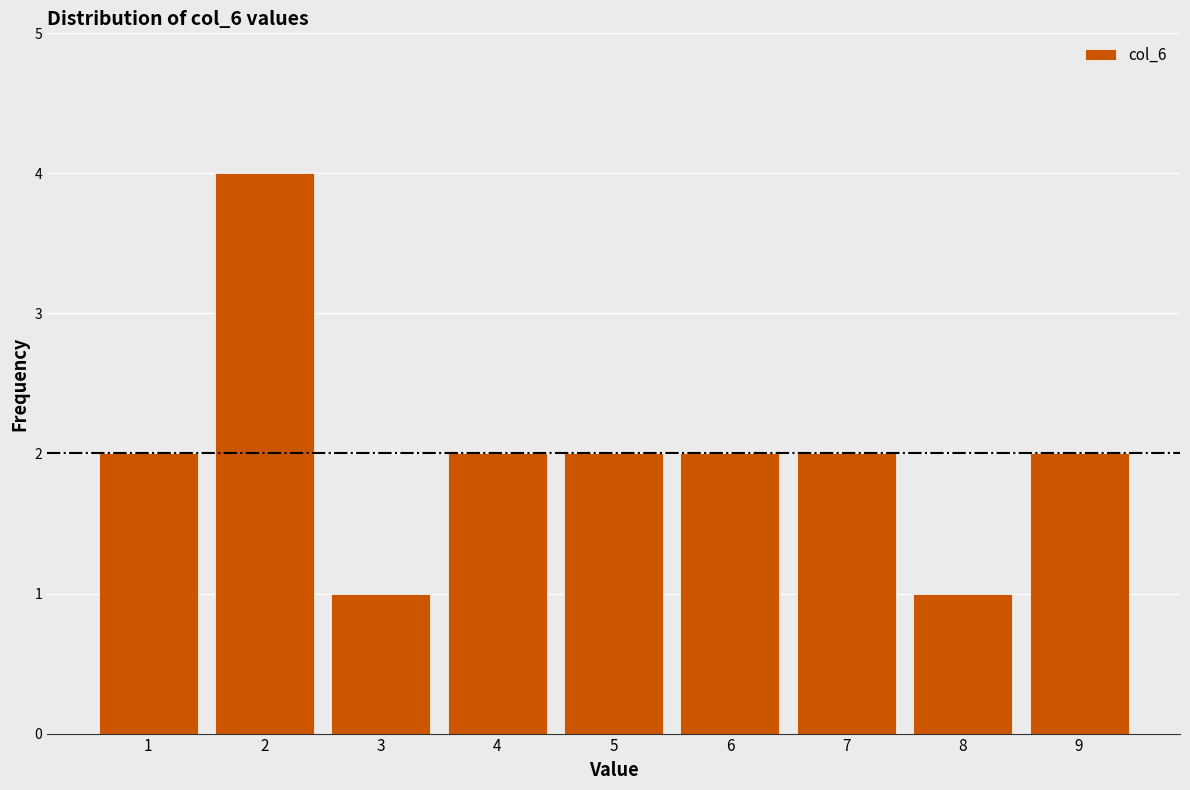

What is the height of the bar covering 2.5 to 3.5 on the x-axis? The values are not printed on the chart, so give them approximately, as read against the axis.

1